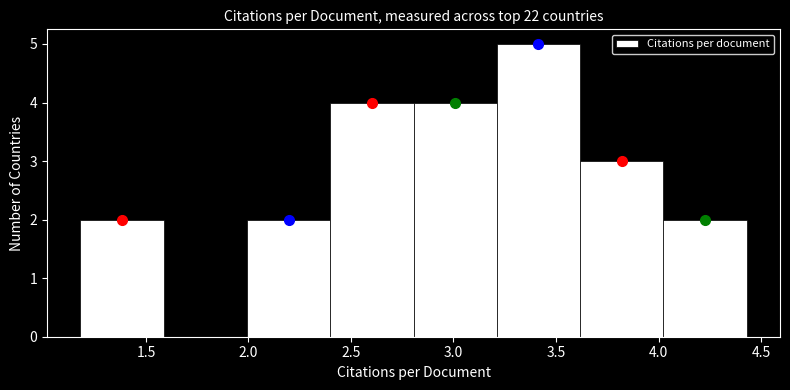

Which range on the x-axis has the tallest bar?

3.20 to 3.60